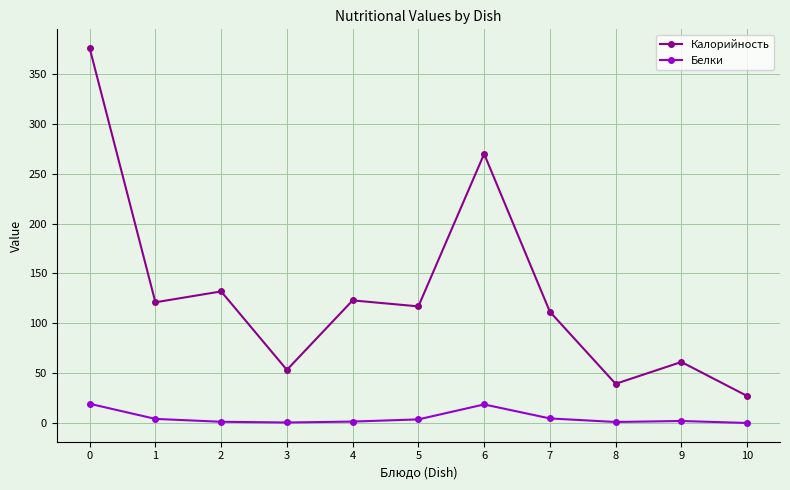

Rank the series by their average value, from lowest to highest.

Белки, Калорийность